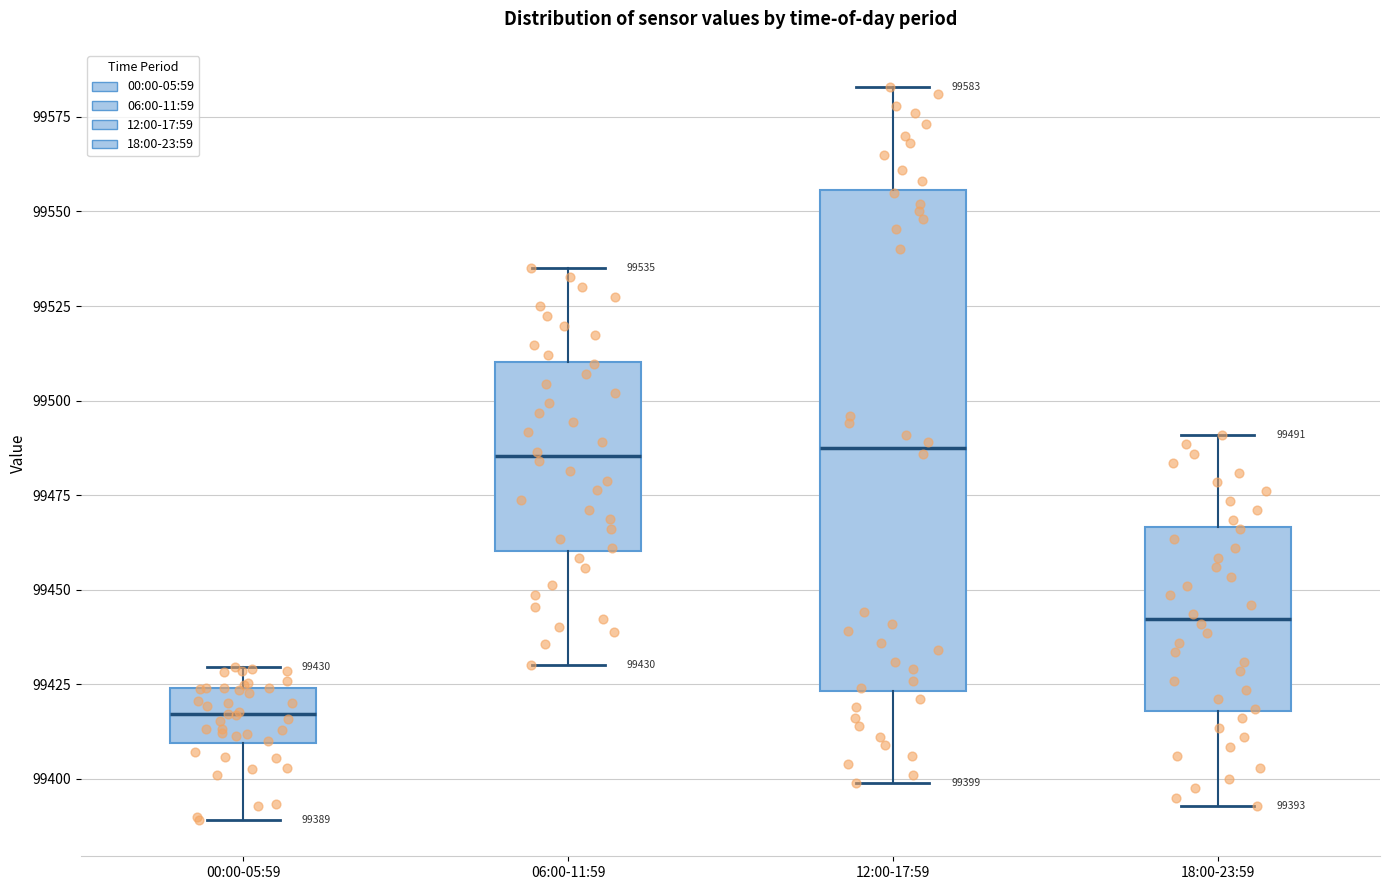

Which box is the tallest, from its lower edge to its upper edge?

12:00-17:59